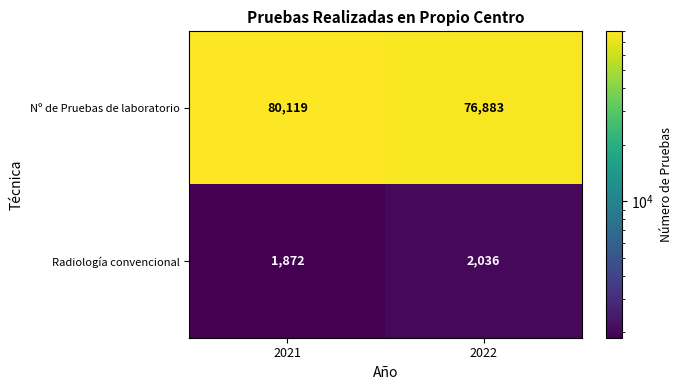

What is the sum of the Nº de Pruebas de laboratorio values at 2022 and 2021?

157002